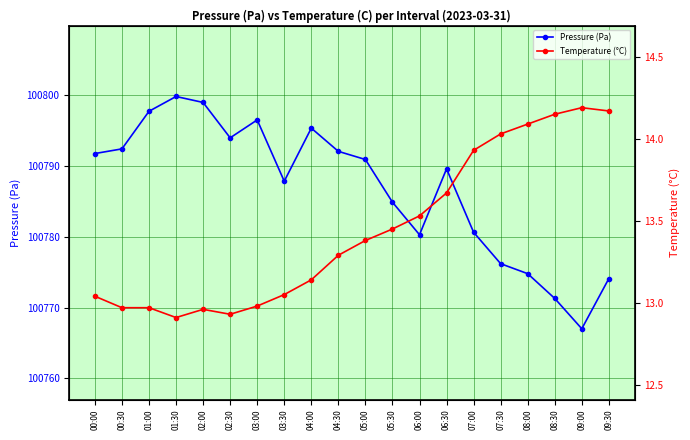

What is the difference between the maximum and minimum values in the Pressure (Pa) series?

32.8